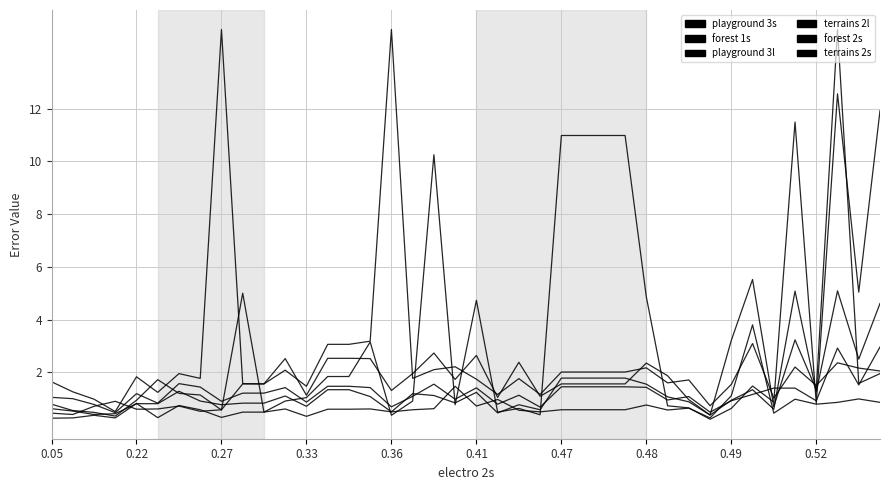

Does the chart have visible grid lines?

Yes